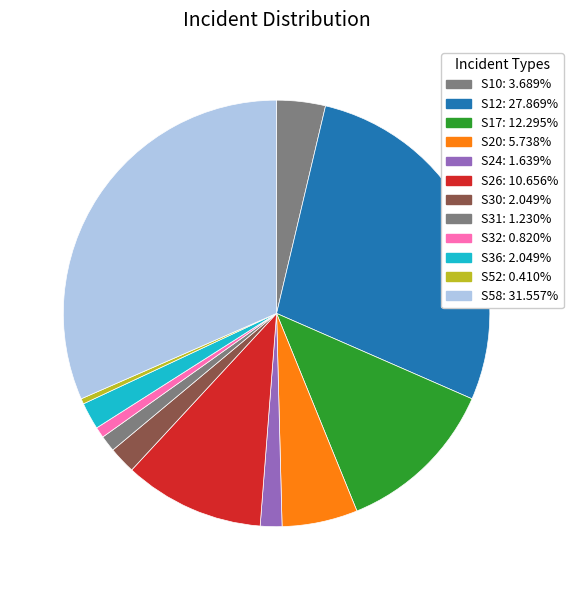

Does S20 represent more than half of the total?

No